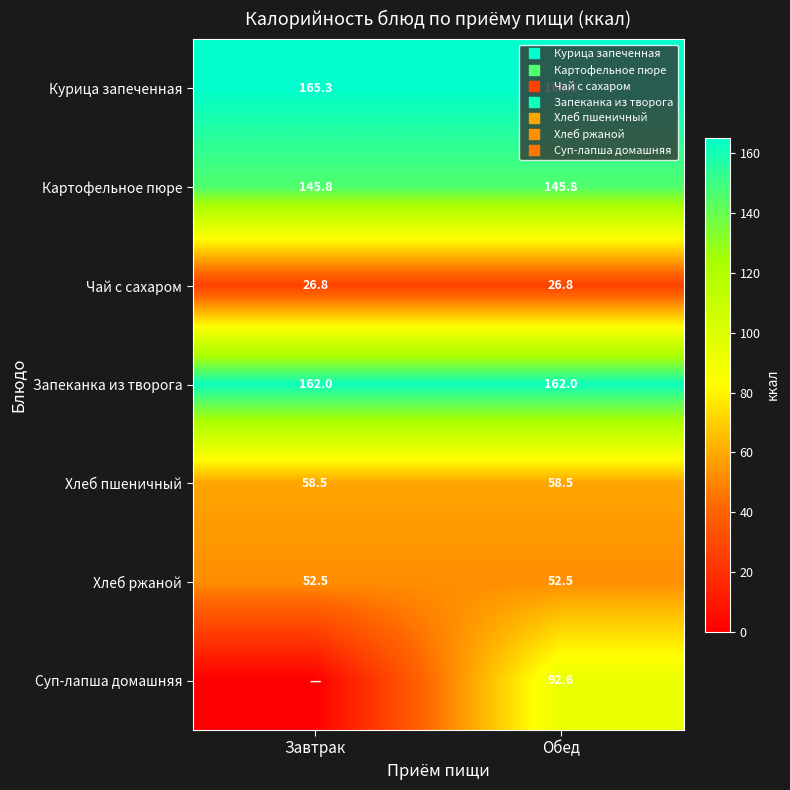

Which series has the largest total across all categories?

Курица запеченная